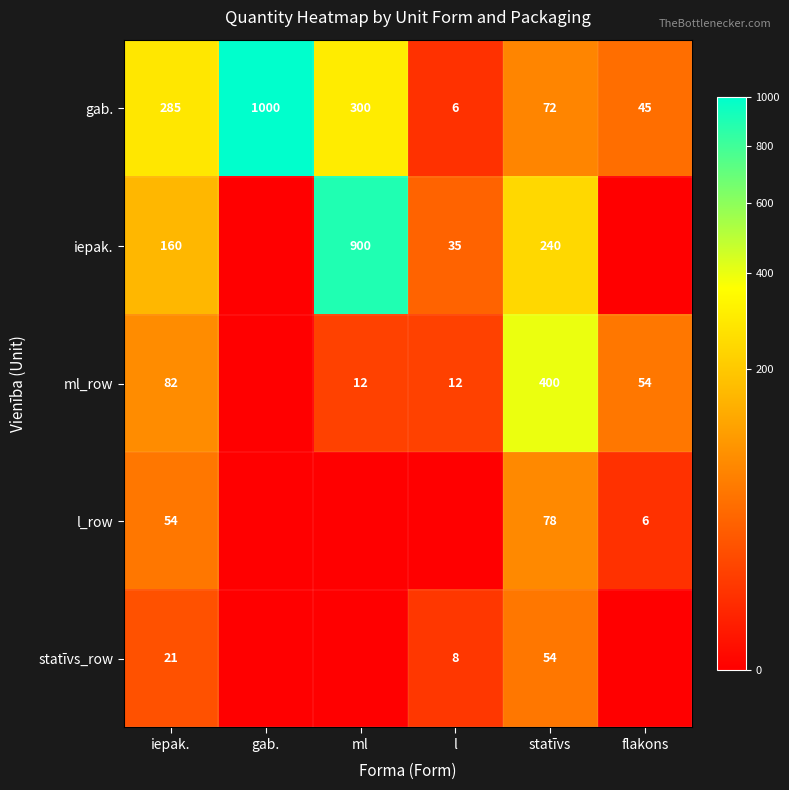

The iepak. series shows 108 at statīvs. True or false?

False